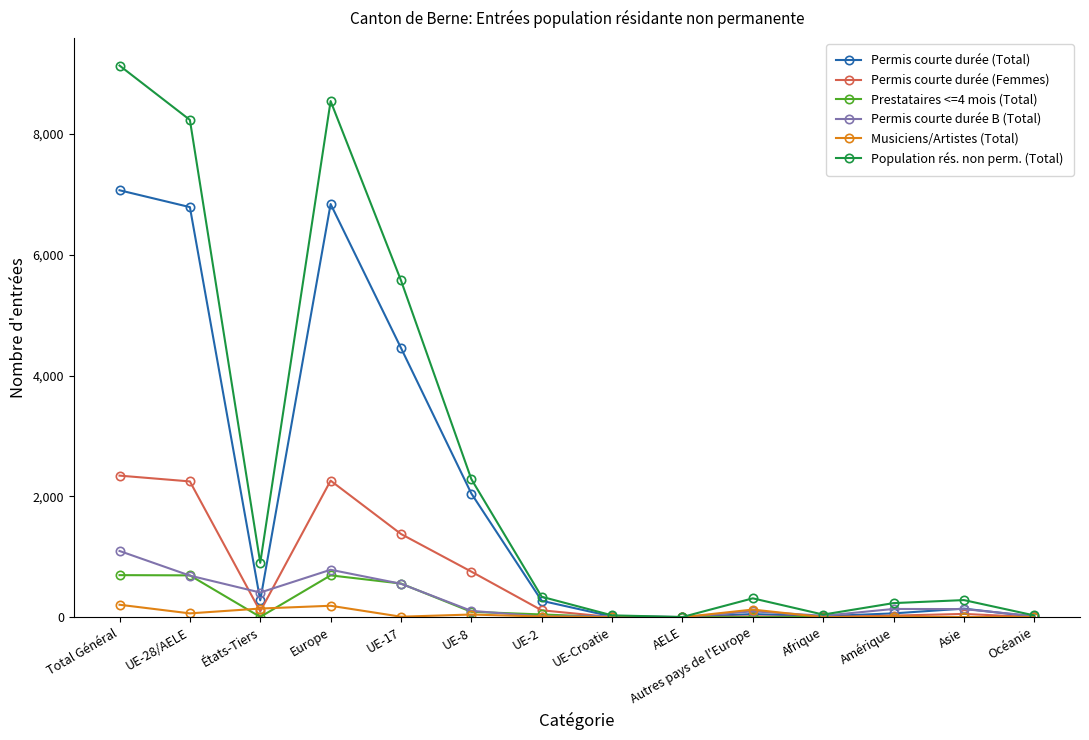

The Population rés. non perm. (Total) series shows 9130 at Total Général. True or false?

True